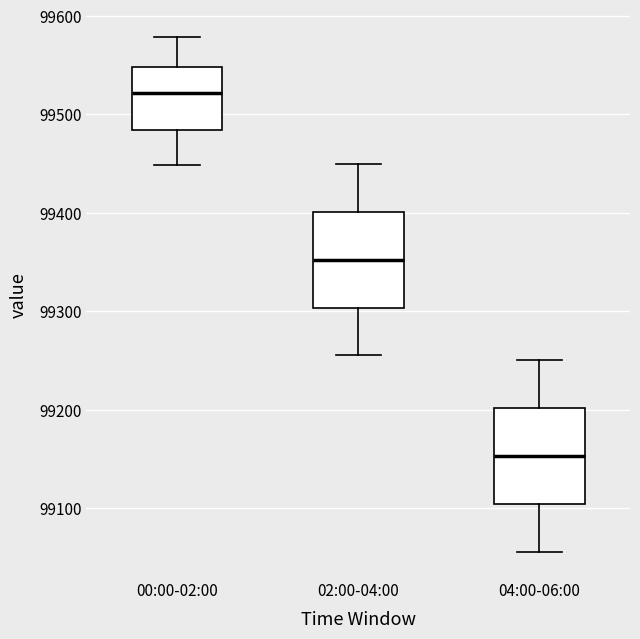

Which box's median line is the lowest?

04:00-06:00